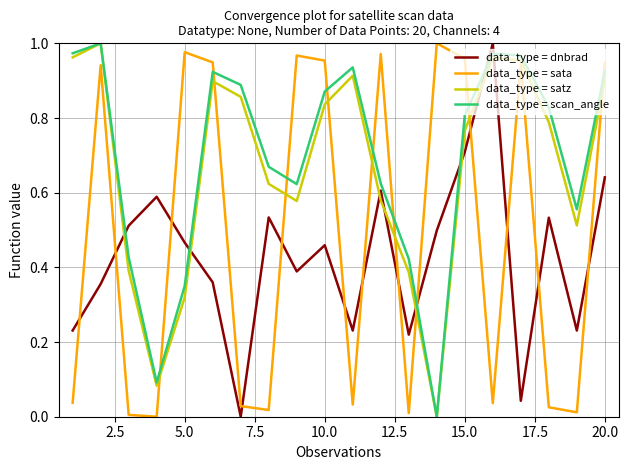

Does the chart display data point markers on the line(s)?

No